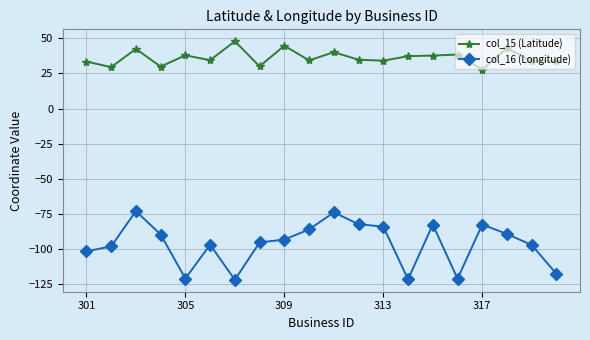

What is the minimum value shown in the chart?

-122.2